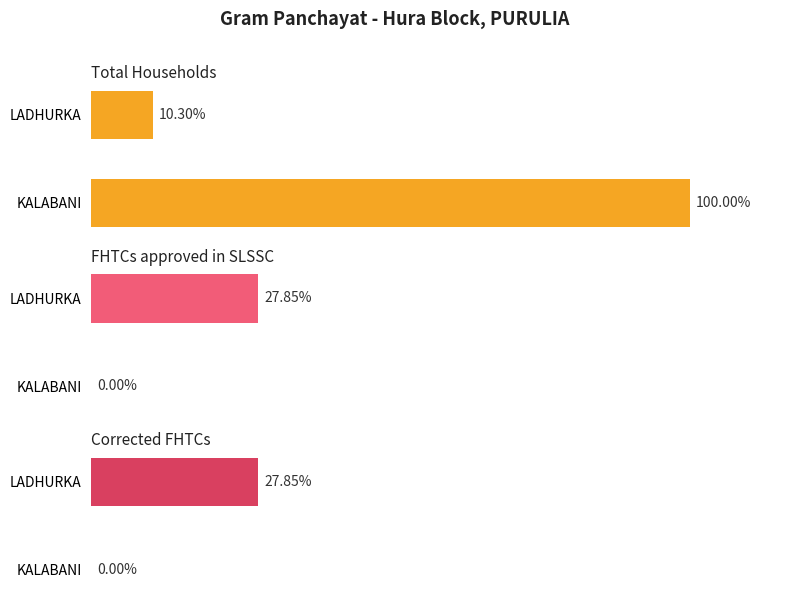

What are all the series names shown in the legend?

Total Households, FHTCs approved in SLSSC, Corrected FHTCs